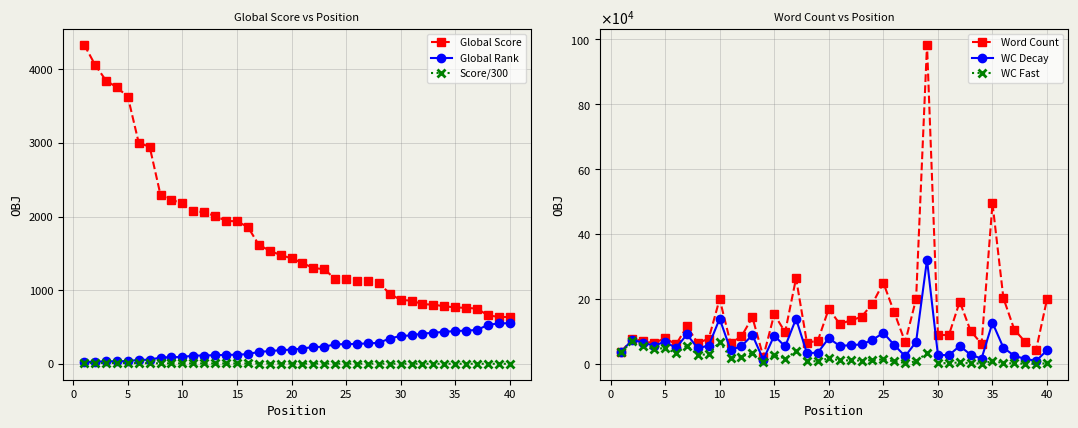

Reading left to right, extract all data points from this chart.

Global Score: 4336.0	4062.0	3849.0	3756.0	3630.0	3002.0	2950.0	2291.0	2226.0	2185.0	2082.0	2057.0	2011.0	1942.0	1937.0	1860.0	1618.0	1538.0	1478.0	1434.0	1371.0	1302.0	1287.0	1153.0	1147.0	1133.0	1121.0	1101.0	954.0	868.0	860.0	812.0	805.0	783.0	768.0	761.0	752.0	659.0	639.0	636.0
Global Rank: 25.0	30.0	35.0	36.0	39.0	55.0	57.0	87.0	92.0	94.0	113.0	114.0	119.0	123.0	125.0	133.0	164.0	174.0	187.0	194.0	209.0	230.0	233.0	267.0	268.0	273.0	278.0	287.0	345.0	380.0	387.0	413.0	422.0	437.0	446.0	453.0	461.0	531.0	550.0	554.0
Score/300: 14.5	13.5	12.8	12.5	12.1	10.0	9.8	7.6	7.4	7.3	6.9	6.9	6.7	6.5	6.5	6.2	5.4	5.1	4.9	4.8	4.6	4.3	4.3	3.8	3.8	3.8	3.7	3.7	3.2	2.9	2.9	2.7	2.7	2.6	2.6	2.5	2.5	2.2	2.1	2.1
Word Count: 38000.0	78000.0	70000.0	64000.0	80000.0	59960.0	115500.0	64000.0	78000.0	200000.0	64000.0	85000.0	144000.0	22000.0	153000.0	98000.0	264000.0	65000.0	72000.0	170000.0	123378.0	134000.0	145000.0	186000.0	250000.0	158723.0	67282.0	200000.0	984000.0	90000.0	88500.0	192000.0	101473.0	62000.0	495000.0	203000.0	105672.0	68000.0	44000.0	200000.0
WC Decay: 38000.0	74941.6	64618.1	56762.9	68171.5	49091.1	90855.5	48370.2	56639.6	139535.3	42900.5	54743.1	89104.8	13079.5	87395.0	53783.5	139205.2	32930.1	35046.2	79503.3	55437.3	57849.2	60143.5	74124.5	95723.2	58390.9	23781.1	67919.1	321059.3	28213.8	26655.7	55561.8	28213.3	16562.4	127047.1	50059.2	25036.6	15479.4	9623.3	42027.2
WC Fast: 38000.0	69179.8	55064.0	44651.3	49502.7	32906.7	56219.9	27629.5	29865.6	67919.1	19276.4	22706.5	34117.6	4623.0	28515.2	16199.3	38704.2	8451.9	8303.4	17388.3	11192.6	10781.6	10347.4	11772.3	14033.7	7902.4	2971.0	7832.8	34179.5	2772.7	2418.1	4652.9	2181.0	1181.9	8369.2	3044.1	1405.4	802.1	500.0	1855.8